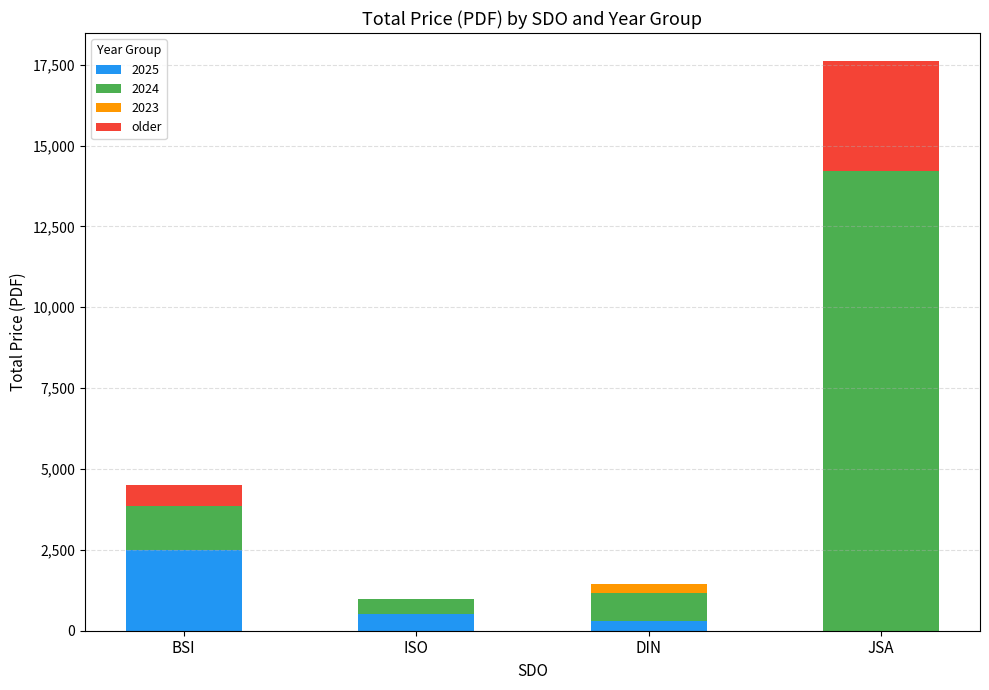

What is the total value across all series at ISO?

974.0